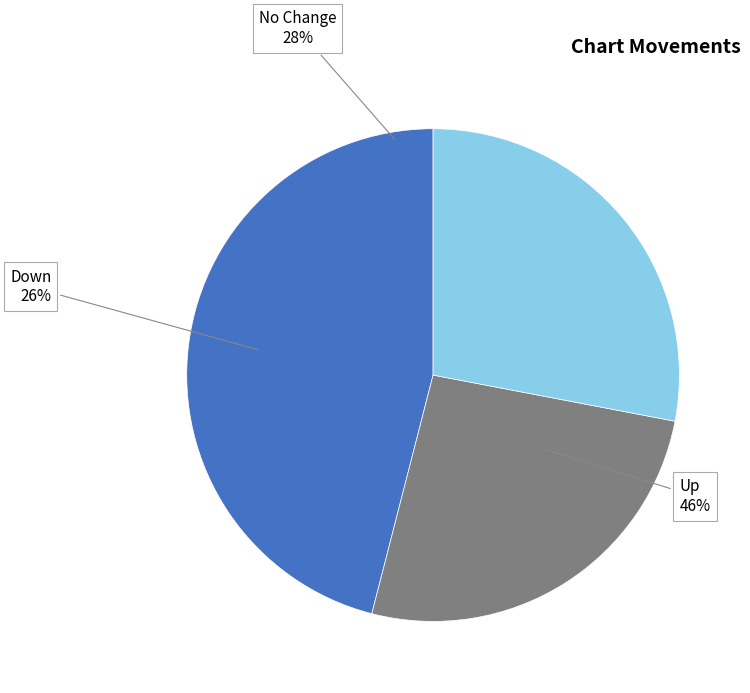

Which category has the smallest portion of the pie?

down